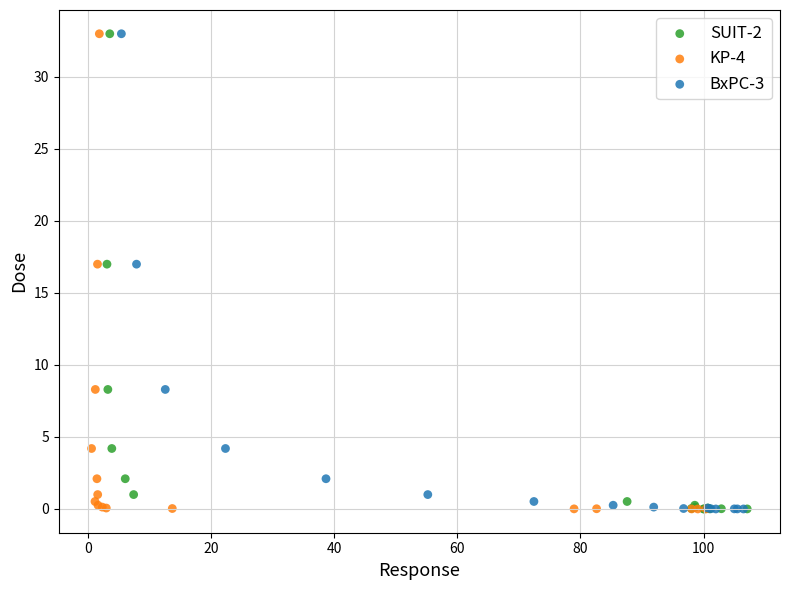

What are all the series names shown in the legend?

SUIT-2, KP-4, BxPC-3